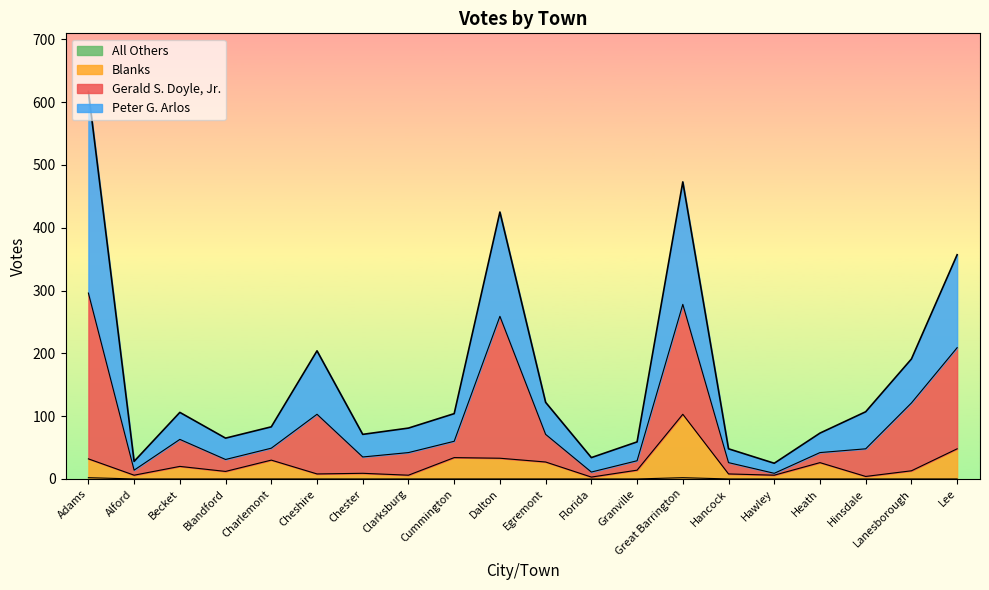

What is the label of the 8th point from the left?

Clarksburg